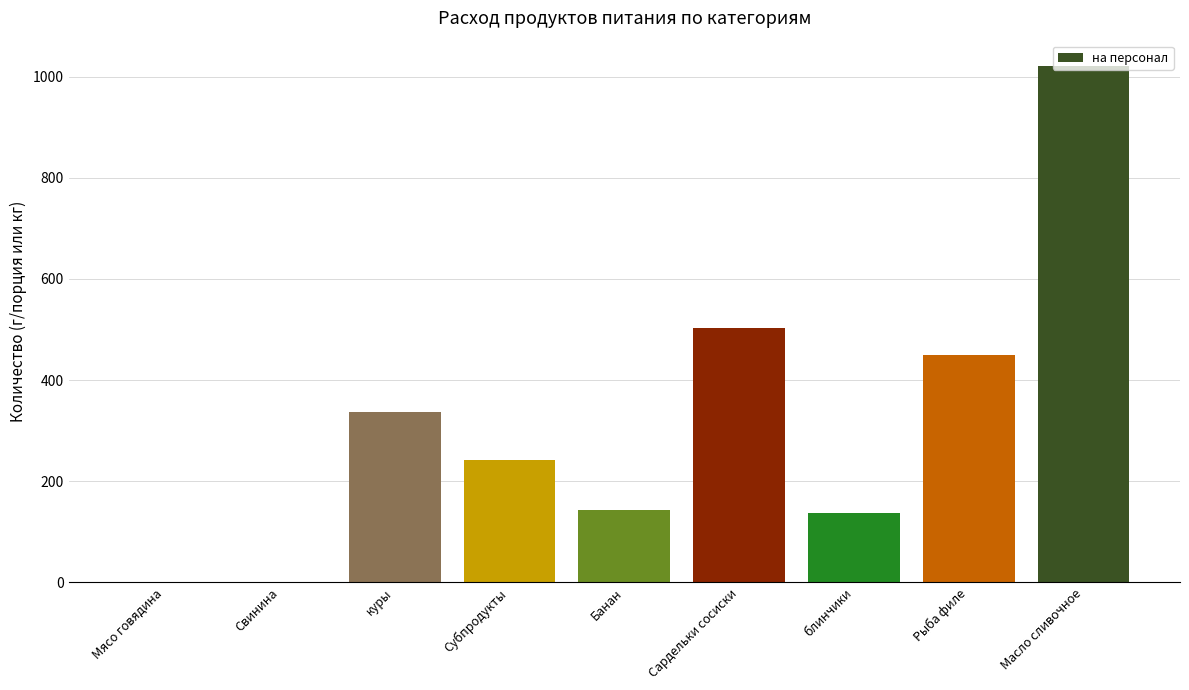

What is the change in value from Субпродукты to Банан?

-99.0